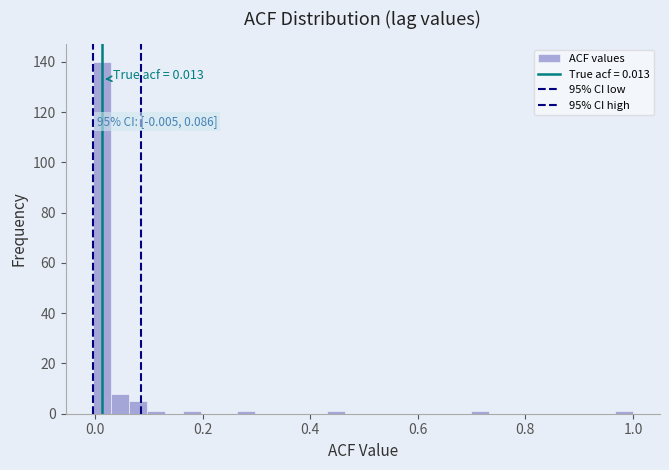

Read against the x-axis, roughly where is the centre of the tallest bar?

0.02